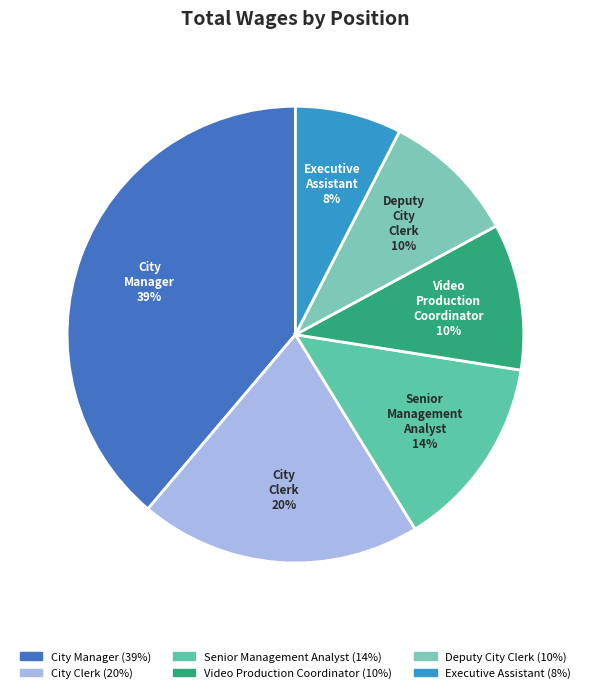

To the nearest percent, what is the difference between the Deputy City Clerk and City Clerk slice percentages?

10%